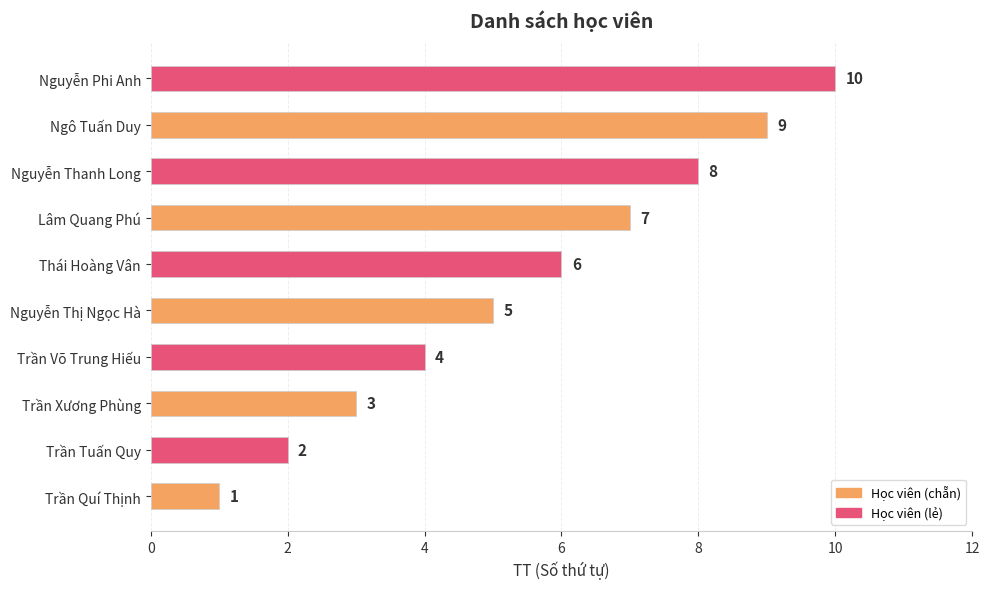

Between Nguyễn Phi Anh and Trần Tuấn Quy, which is larger?

Nguyễn Phi Anh